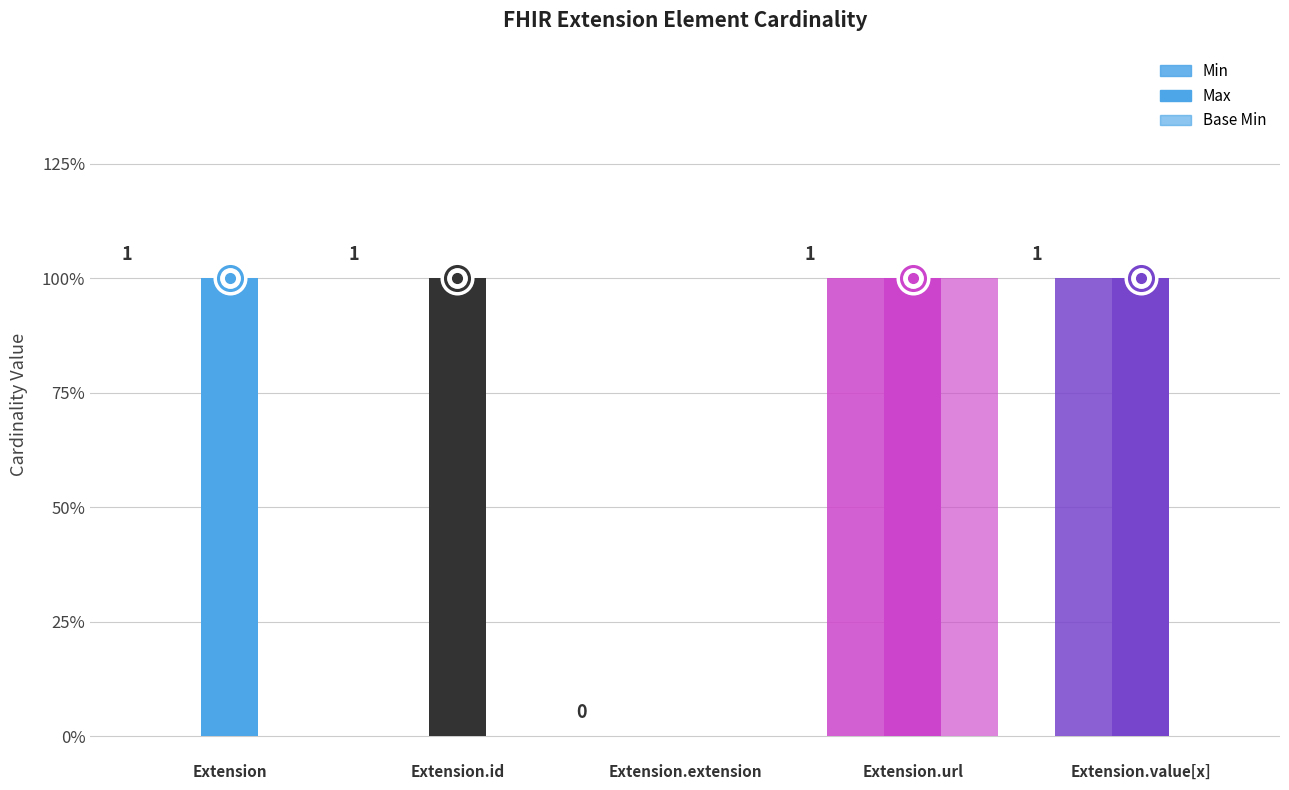

What is the sum of the Min values at Extension and Extension.url?

1